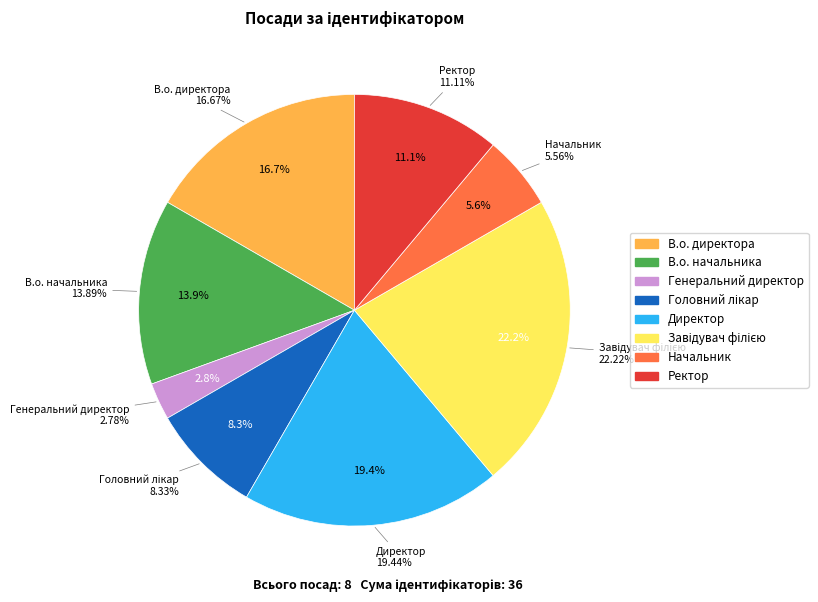

How many segments does this pie chart have?

8